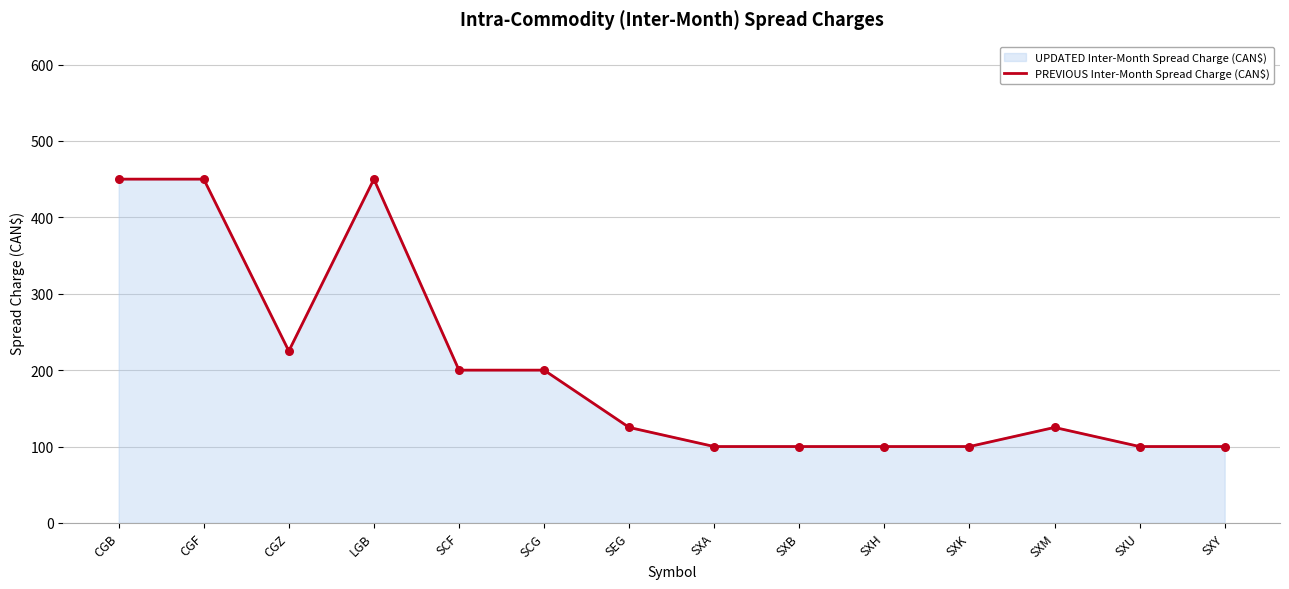

What is the ratio of the value at SXY to the value at SXB?

1.0